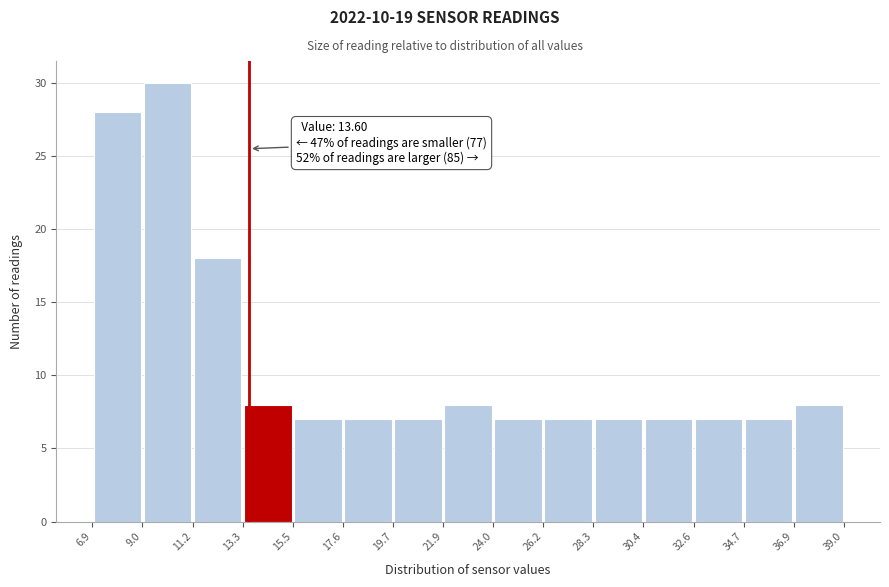

Over which range of the x-axis is the bar tallest?

9.0 to 11.2